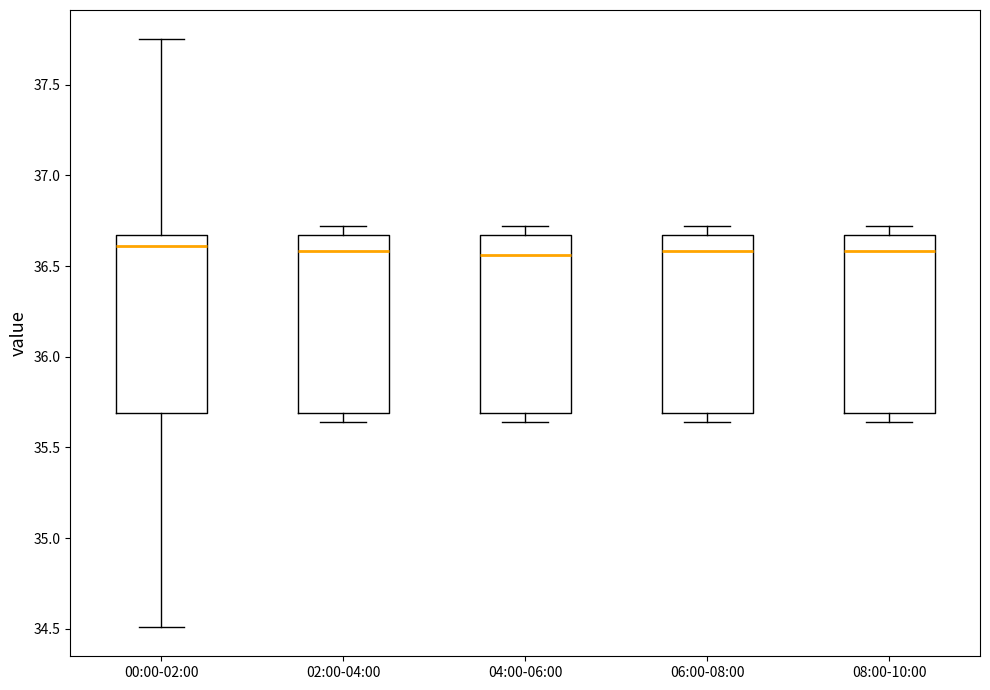

Where is the lower edge of the box for 00:00-02:00 on the y-axis? The values are not printed on the chart, so give them approximately, as read against the axis.

35.70